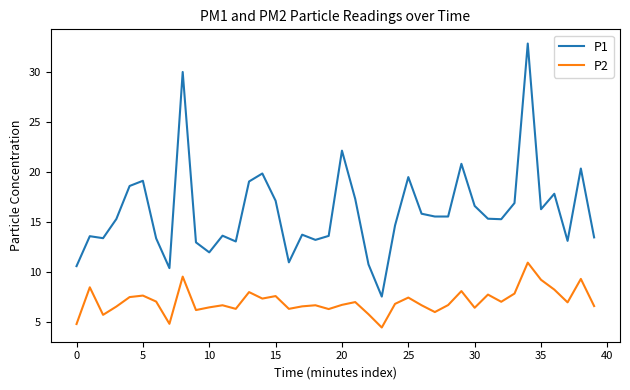

Which series has the largest range (max minus min)?

P1